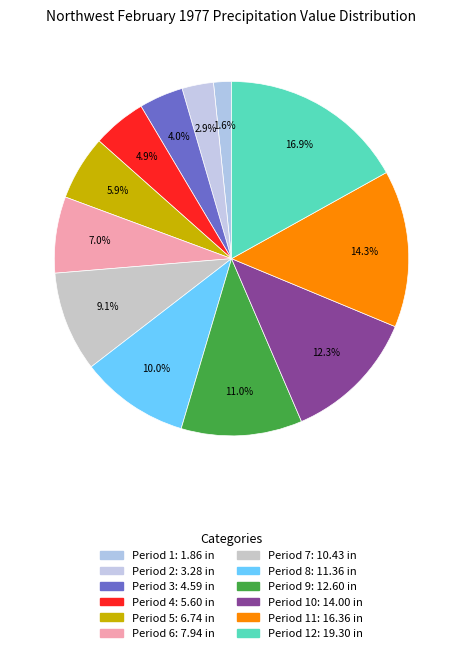

How many segments does this pie chart have?

12